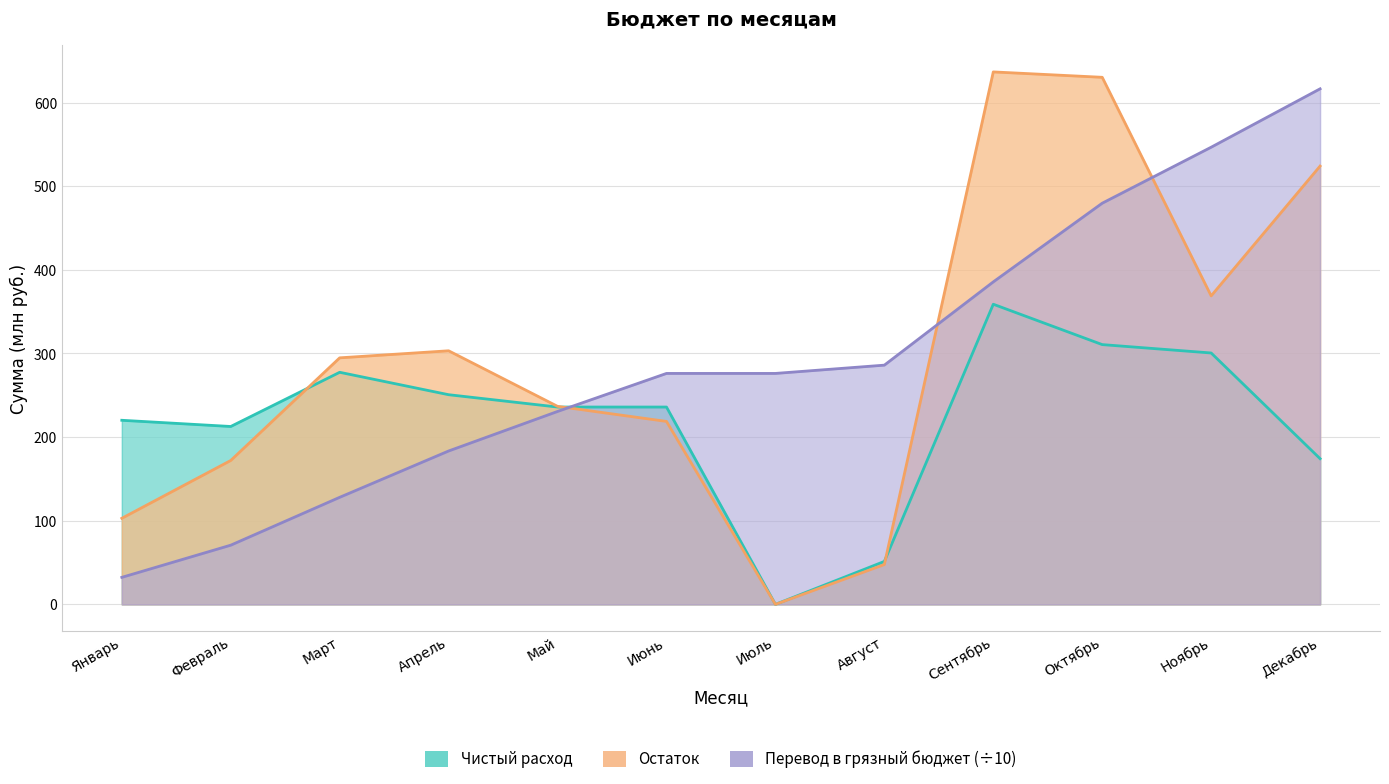

Which series has the widest spread of values?

Остаток